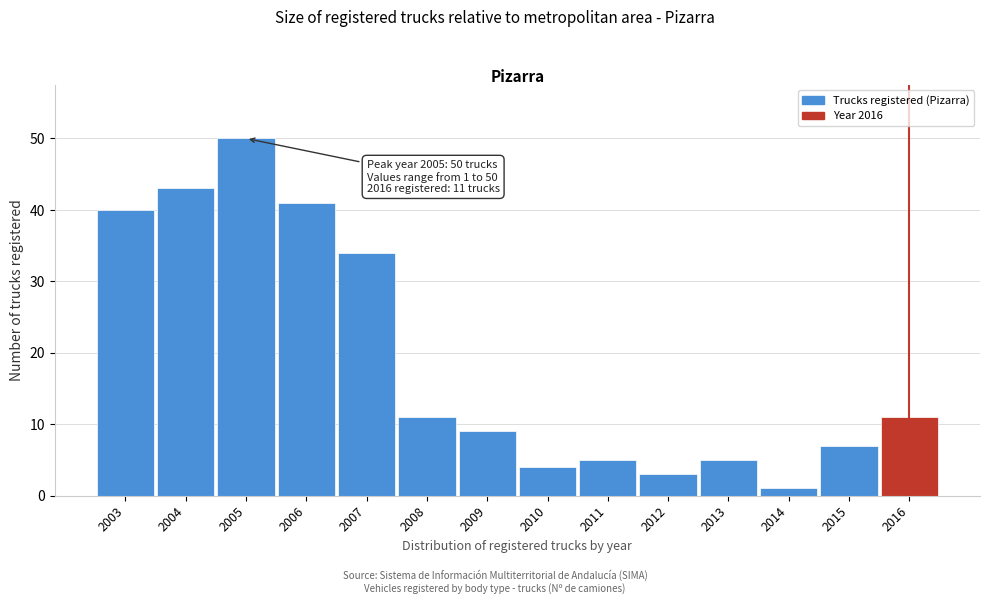

Reading left to right, what are all the values shown in this chart?

2003=40	2004=43	2005=50	2006=41	2007=34	2008=11	2009=9	2010=4	2011=5	2012=3	2013=5	2014=1	2015=7	2016=11